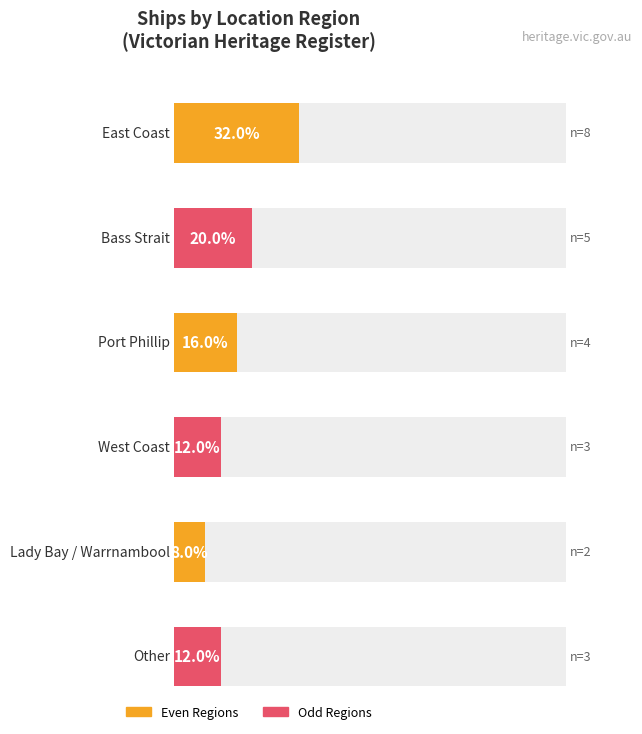

What is the difference between the second highest and minimum values?

3